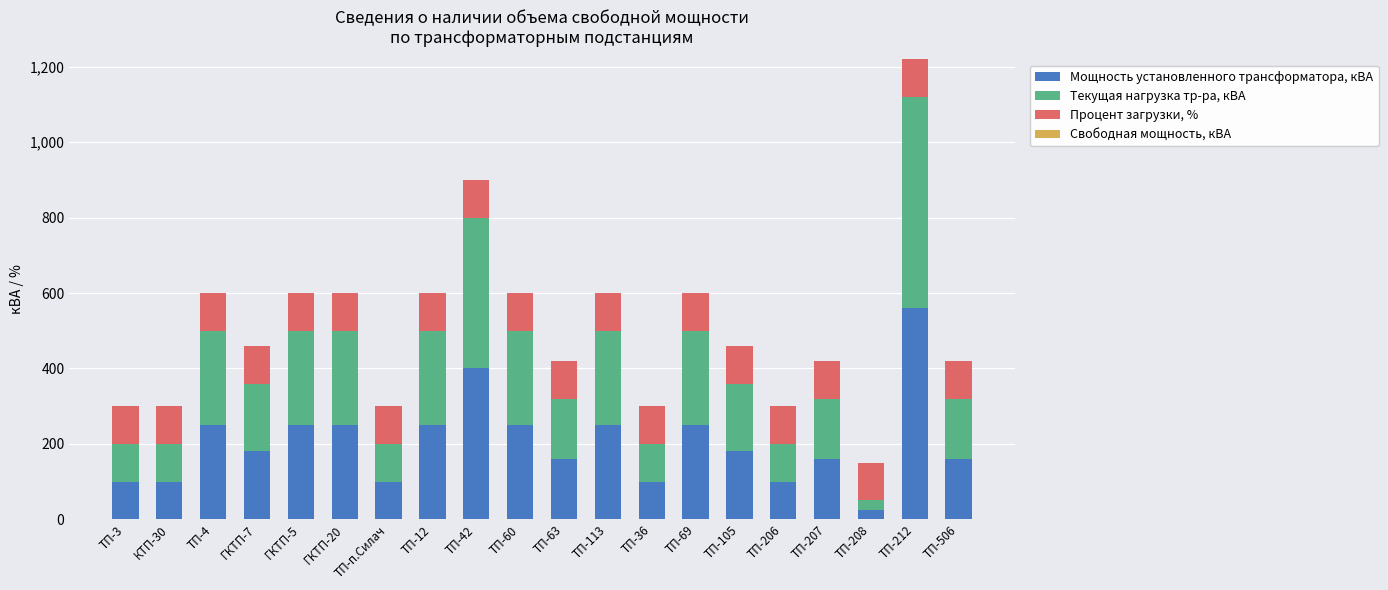

At which category is the sum across all series the highest?

ТП-212